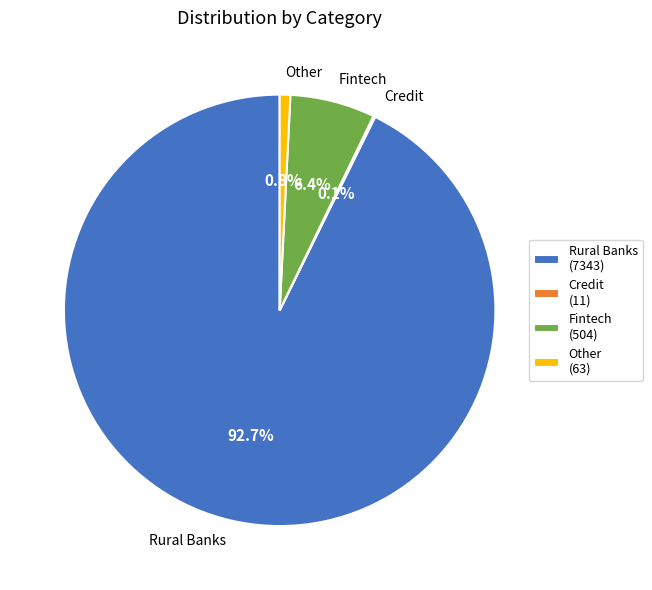

Is it true that Fintech is 12% of the pie?

False